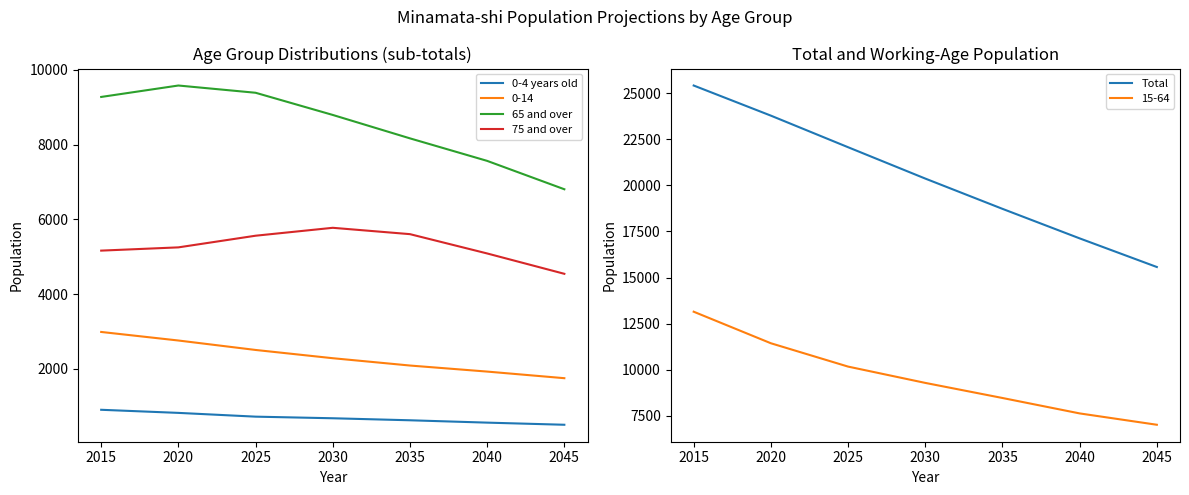

What is the highest value of the 65 and over series?

9583